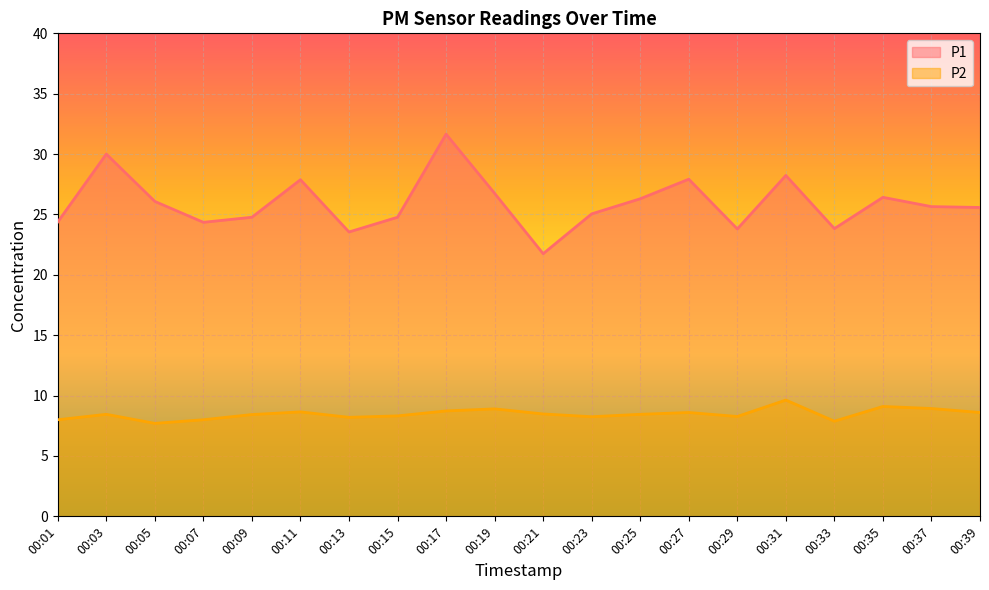

Which label corresponds to the smallest value in the chart?

00:05